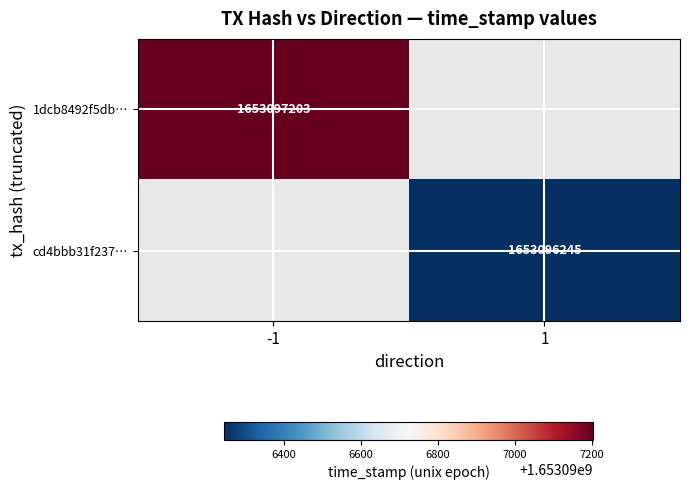

Reading right to left, what are all the values shown in this chart?

1dcb8492f5db57182f18cc0b3e8de65a89f67c8: 1653097203	-1
cd4bbb31f23718afc8ab6874474f02ce090da20: 1653096245	1